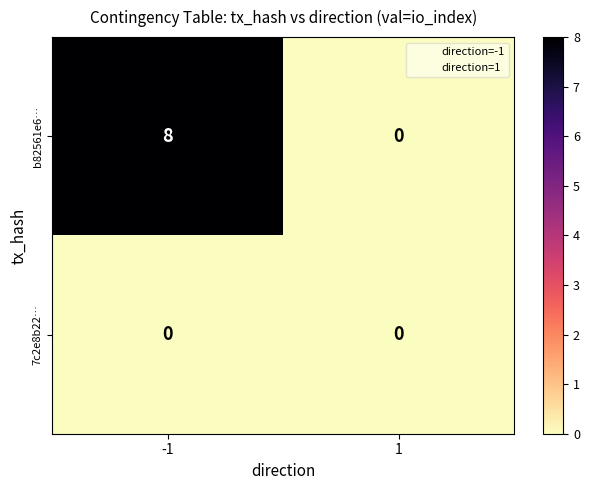

What is the difference between the maximum and minimum values in the b82561e6… series?

8